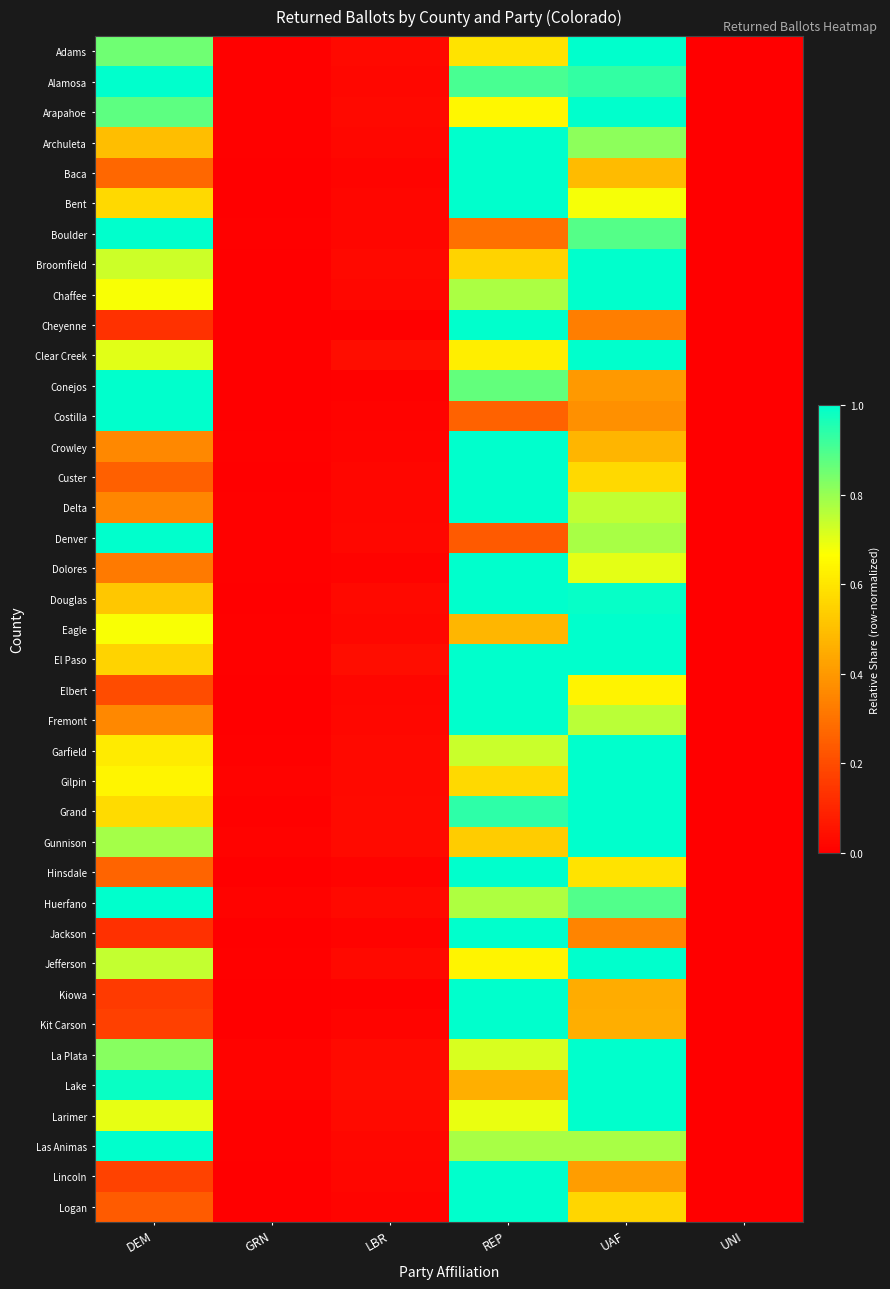

Reading left to right, what are all the values shown in this chart?

Adams: DEM=0.9	GRN=0.0	LBR=0.0	REP=0.6	UAF=1.0	UNI=0.0
Alamosa: DEM=1.0	GRN=0.0	LBR=0.0	REP=0.9	UAF=0.9	UNI=0.0
Arapahoe: DEM=0.9	GRN=0.0	LBR=0.0	REP=0.6	UAF=1.0	UNI=0.0
Archuleta: DEM=0.5	GRN=0.0	LBR=0.0	REP=1.0	UAF=0.8	UNI=0.0
Baca: DEM=0.3	GRN=0.0	LBR=0.0	REP=1.0	UAF=0.5	UNI=0.0
Bent: DEM=0.6	GRN=0.0	LBR=0.0	REP=1.0	UAF=0.7	UNI=0.0
Boulder: DEM=1.0	GRN=0.0	LBR=0.0	REP=0.3	UAF=0.9	UNI=0.0
Broomfield: DEM=0.7	GRN=0.0	LBR=0.0	REP=0.6	UAF=1.0	UNI=0.0
Chaffee: DEM=0.7	GRN=0.0	LBR=0.0	REP=0.8	UAF=1.0	UNI=0.0
Cheyenne: DEM=0.1	GRN=0.0	LBR=0.0	REP=1.0	UAF=0.3	UNI=0.0
Clear Creek: DEM=0.7	GRN=0.0	LBR=0.0	REP=0.6	UAF=1.0	UNI=0.0
Conejos: DEM=1.0	GRN=0.0	LBR=0.0	REP=0.9	UAF=0.4	UNI=0.0
Costilla: DEM=1.0	GRN=0.0	LBR=0.0	REP=0.3	UAF=0.4	UNI=0.0
Crowley: DEM=0.4	GRN=0.0	LBR=0.0	REP=1.0	UAF=0.5	UNI=0.0
Custer: DEM=0.3	GRN=0.0	LBR=0.0	REP=1.0	UAF=0.6	UNI=0.0
Delta: DEM=0.4	GRN=0.0	LBR=0.0	REP=1.0	UAF=0.7	UNI=0.0
Denver: DEM=1.0	GRN=0.0	LBR=0.0	REP=0.2	UAF=0.8	UNI=0.0
Dolores: DEM=0.3	GRN=0.0	LBR=0.0	REP=1.0	UAF=0.7	UNI=0.0
Douglas: DEM=0.5	GRN=0.0	LBR=0.0	REP=1.0	UAF=1.0	UNI=0.0
Eagle: DEM=0.7	GRN=0.0	LBR=0.0	REP=0.5	UAF=1.0	UNI=0.0
El Paso: DEM=0.6	GRN=0.0	LBR=0.0	REP=1.0	UAF=1.0	UNI=0.0
Elbert: DEM=0.2	GRN=0.0	LBR=0.0	REP=1.0	UAF=0.6	UNI=0.0
Fremont: DEM=0.4	GRN=0.0	LBR=0.0	REP=1.0	UAF=0.8	UNI=0.0
Garfield: DEM=0.6	GRN=0.0	LBR=0.0	REP=0.7	UAF=1.0	UNI=0.0
Gilpin: DEM=0.6	GRN=0.0	LBR=0.0	REP=0.6	UAF=1.0	UNI=0.0
Grand: DEM=0.6	GRN=0.0	LBR=0.0	REP=0.9	UAF=1.0	UNI=0.0
Gunnison: DEM=0.8	GRN=0.0	LBR=0.0	REP=0.5	UAF=1.0	UNI=0.0
Hinsdale: DEM=0.3	GRN=0.0	LBR=0.0	REP=1.0	UAF=0.6	UNI=0.0
Huerfano: DEM=1.0	GRN=0.0	LBR=0.0	REP=0.8	UAF=0.9	UNI=0.0
Jackson: DEM=0.1	GRN=0.0	LBR=0.0	REP=1.0	UAF=0.3	UNI=0.0
Jefferson: DEM=0.7	GRN=0.0	LBR=0.0	REP=0.6	UAF=1.0	UNI=0.0
Kiowa: DEM=0.2	GRN=0.0	LBR=0.0	REP=1.0	UAF=0.4	UNI=0.0
Kit Carson: DEM=0.2	GRN=0.0	LBR=0.0	REP=1.0	UAF=0.5	UNI=0.0
La Plata: DEM=0.8	GRN=0.0	LBR=0.0	REP=0.7	UAF=1.0	UNI=0.0
Lake: DEM=1.0	GRN=0.0	LBR=0.0	REP=0.5	UAF=1.0	UNI=0.0
Larimer: DEM=0.7	GRN=0.0	LBR=0.0	REP=0.7	UAF=1.0	UNI=0.0
Las Animas: DEM=1.0	GRN=0.0	LBR=0.0	REP=0.8	UAF=0.8	UNI=0.0
Lincoln: DEM=0.2	GRN=0.0	LBR=0.0	REP=1.0	UAF=0.4	UNI=0.0
Logan: DEM=0.2	GRN=0.0	LBR=0.0	REP=1.0	UAF=0.6	UNI=0.0